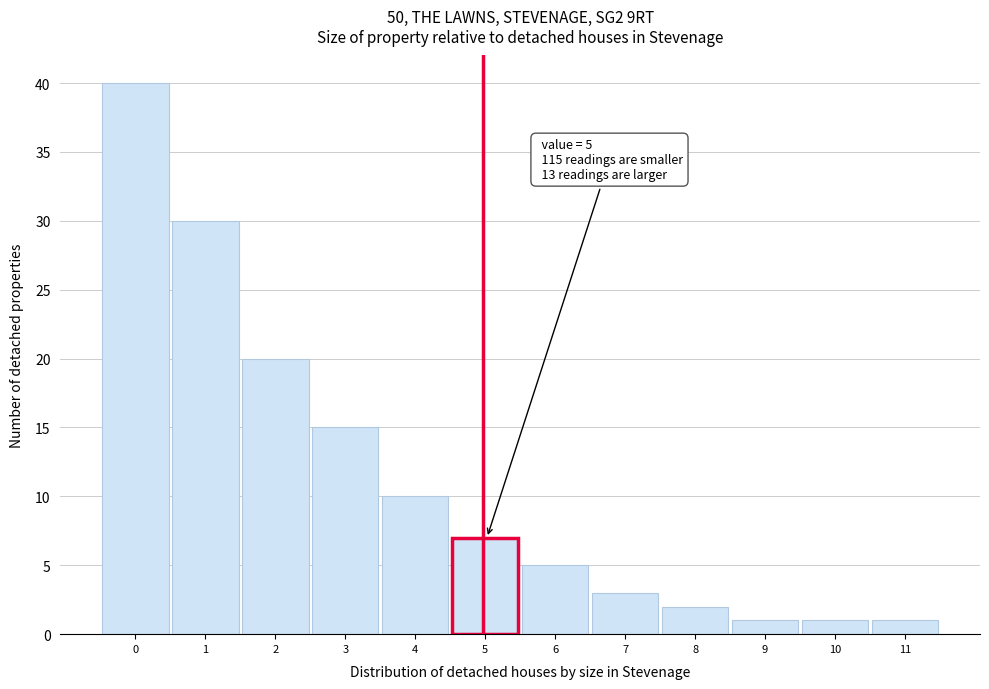

Reading left to right, extract all data points from this chart.

0=40	1=30	2=20	3=15	4=10	5=7	6=5	7=3	8=2	9=1	10=1	11=1